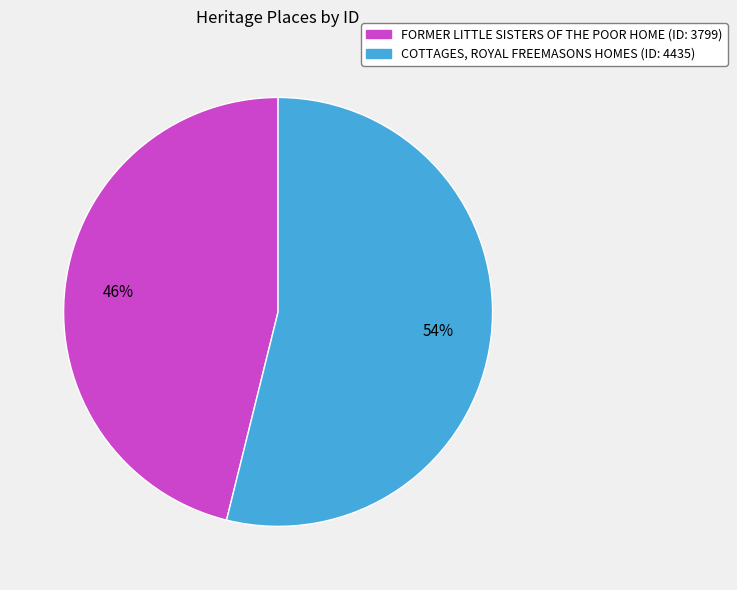

To the nearest percent, what is the combined percentage of COTTAGES, ROYAL FREEMASONS HOMES and FORMER LITTLE SISTERS OF THE POOR HOME?

100%